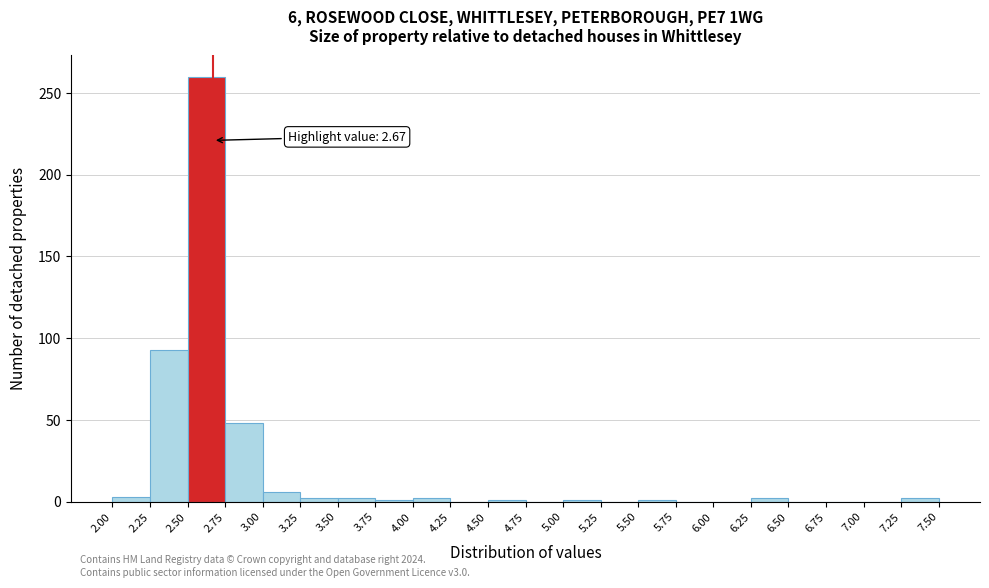

Which range on the x-axis has the tallest bar?

2.50 to 2.75